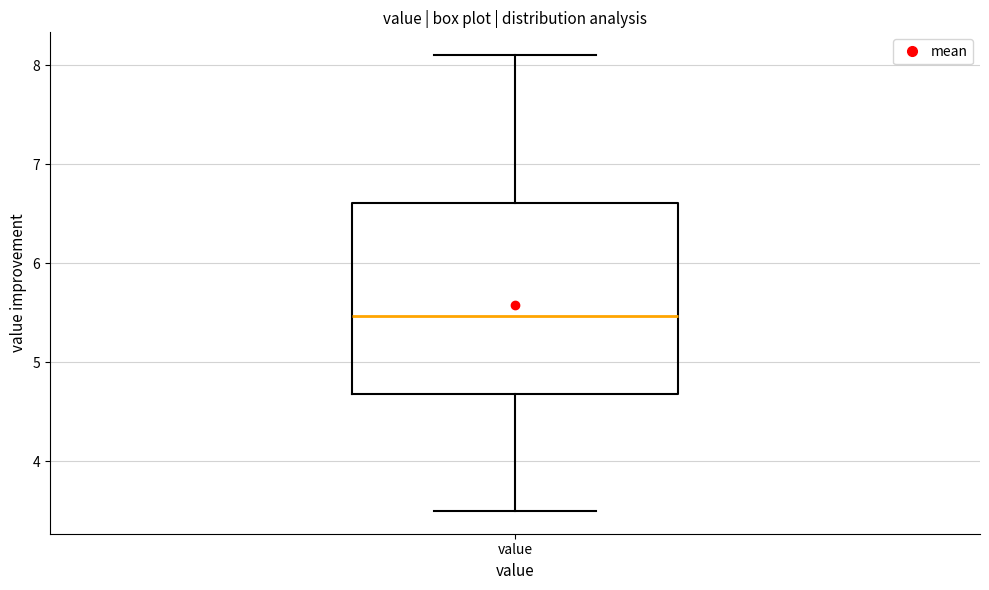

Read this box plot against the y-axis: the position of the median line, the range covered by the box, and the ends of both whiskers. The values are not printed on the chart, so give them approximately, as read against the axis.

median 5.5, box 4.7 to 6.6, whiskers 3.5 to 8.1